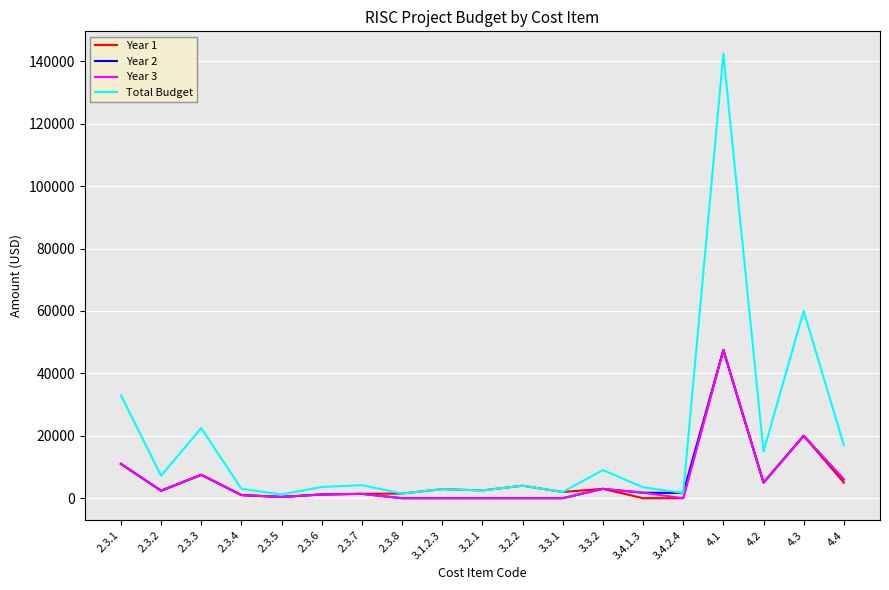

True or false: Year 1 has a value of -25147 at 3.4.1.3.

False